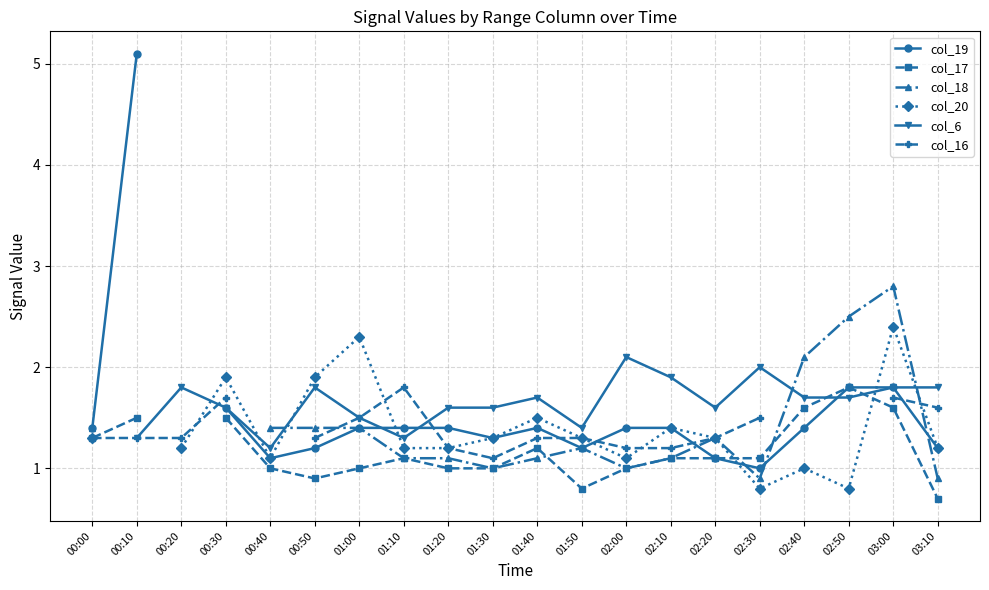

At which category is the sum across all series the highest?

03:00